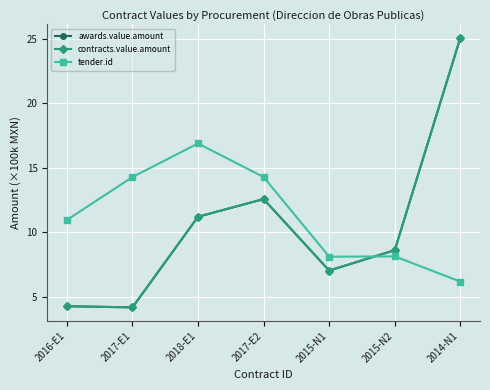

What is the difference between the tender.id values at 2017-E2 and 2018-E1?

2.6